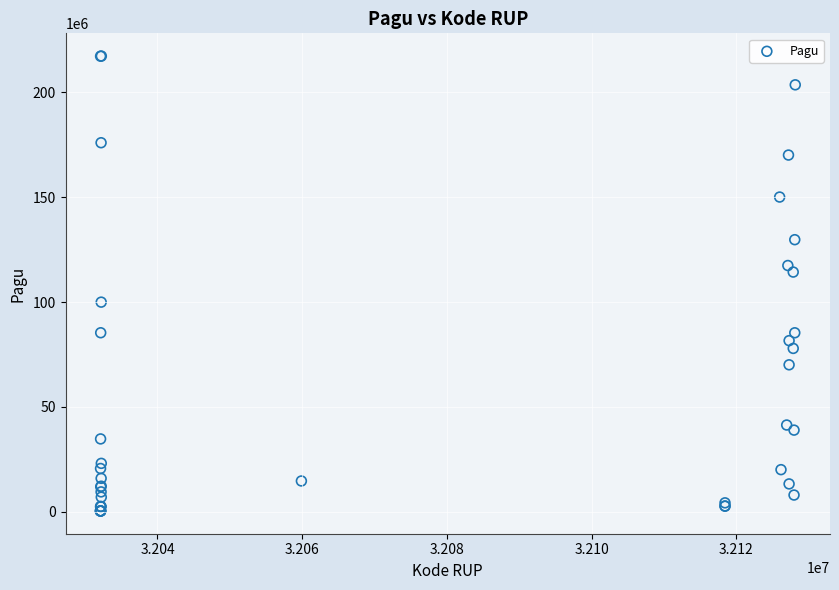

What Y value in the scatter plot is closest to 108830000?

114296000